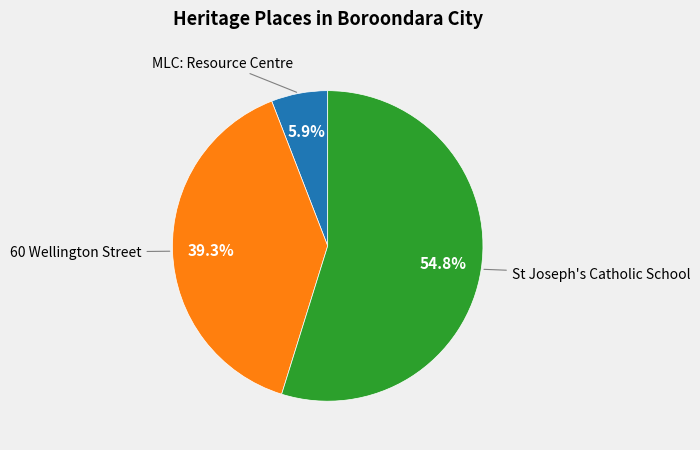

Does any single category account for the majority?

Yes